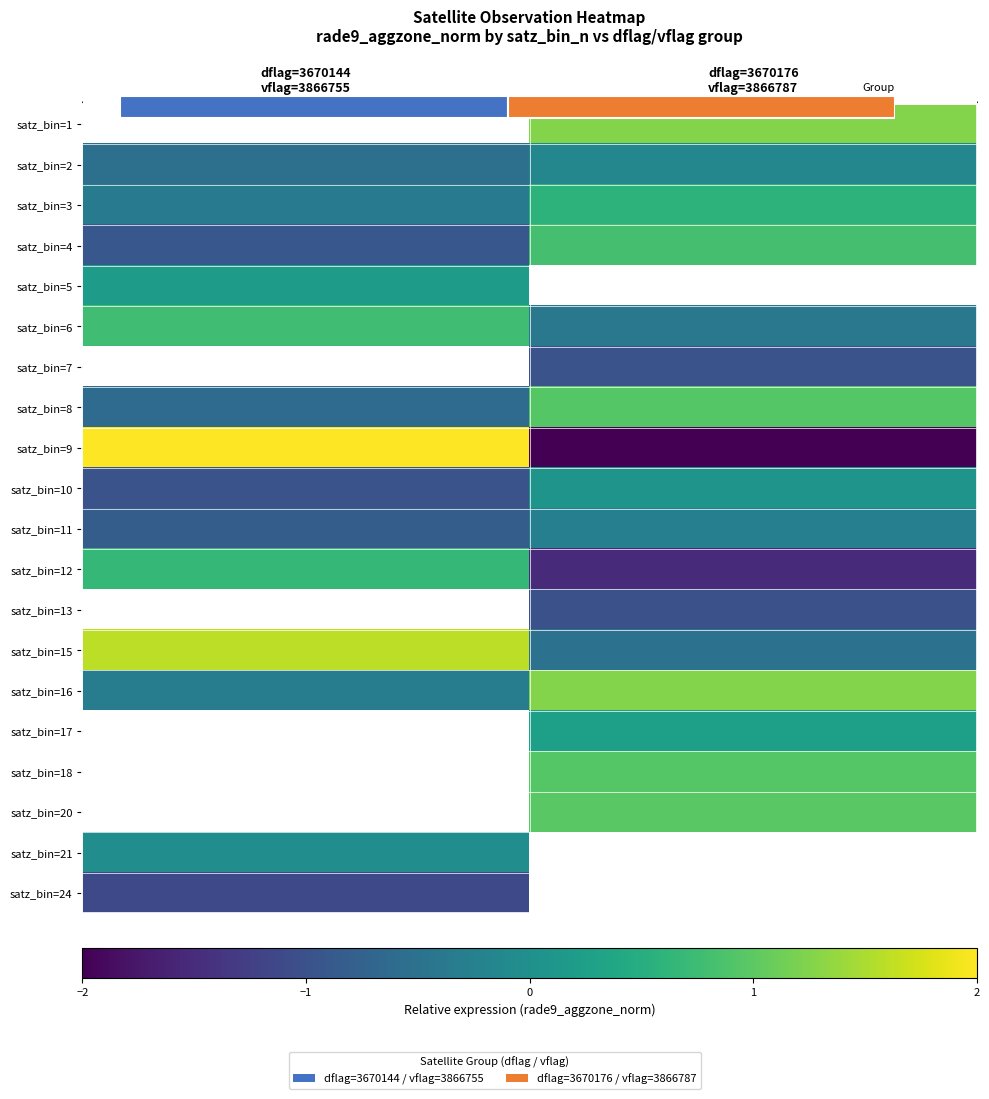

Is it true that satz_bin=20 equals 1.6 at dflag=3670176 vflag=3866787?

False